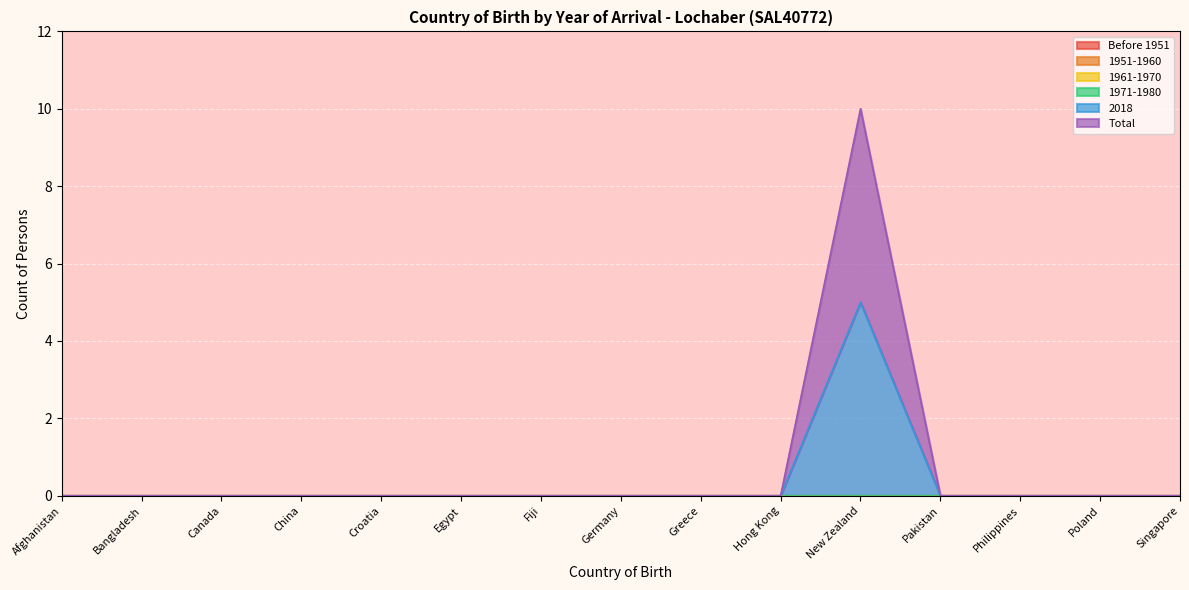

True or false: Before 1951 and Total cross at least once.

False